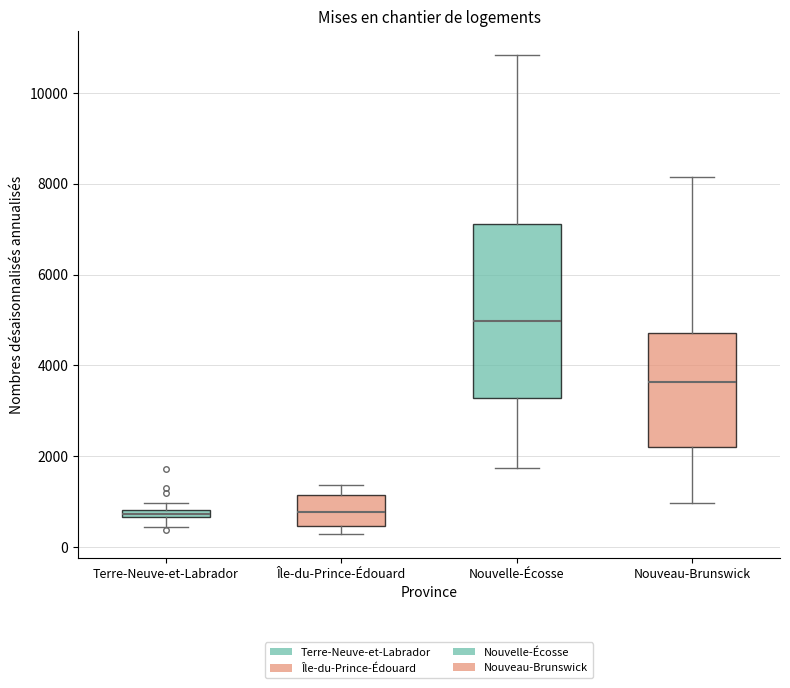

Comparing the boxes themselves (not the whiskers), which one is the tallest?

Nouvelle-Écosse